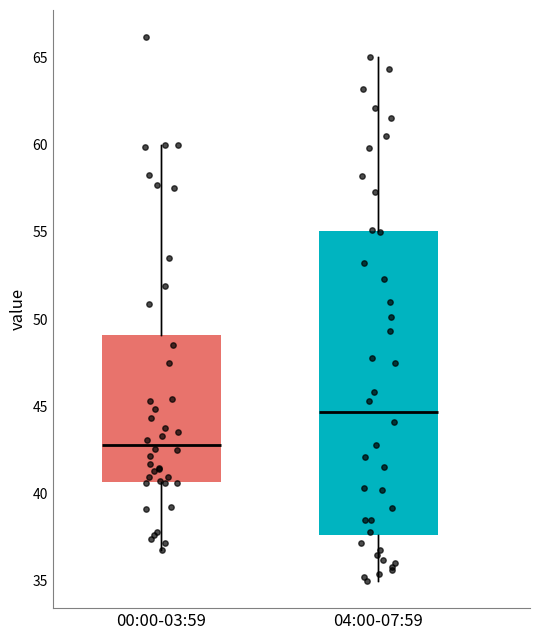

Where does the lower whisker of the box for 00:00-03:59 end on the y-axis? The values are not printed on the chart, so give them approximately, as read against the axis.

37.0